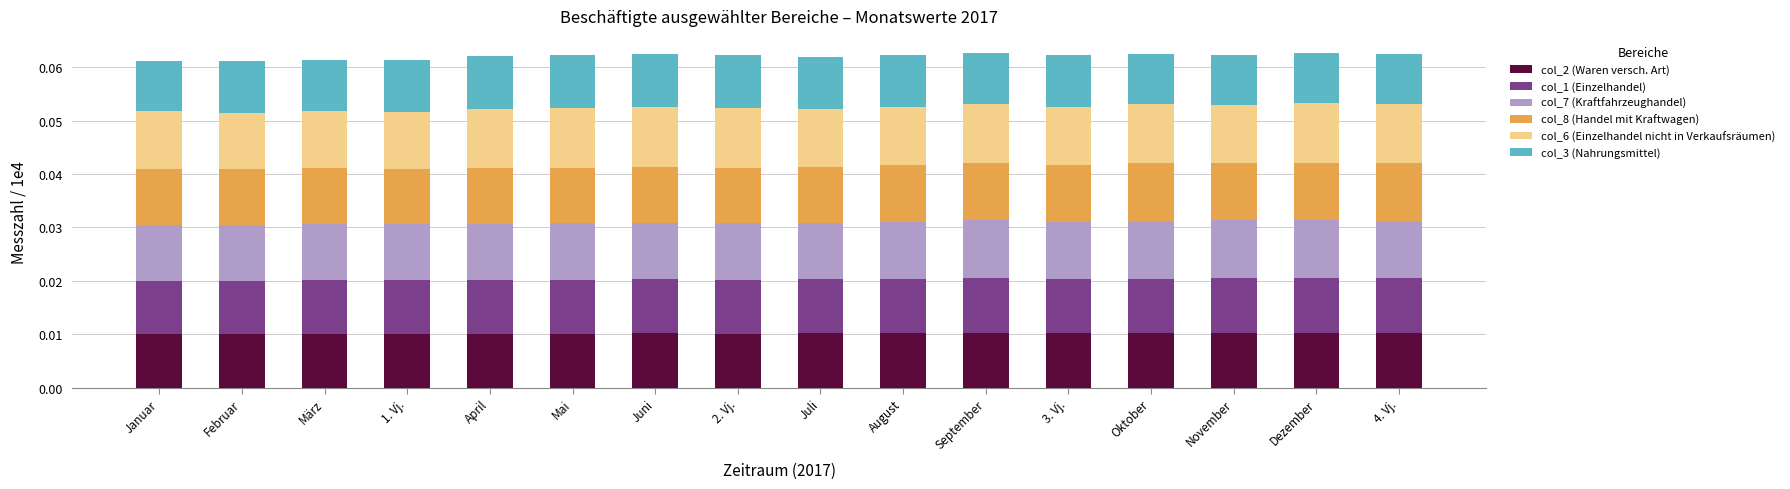

What are all the series names shown in the legend?

col_2 (Waren versch. Art), col_1 (Einzelhandel), col_7 (Kraftfahrzeughandel), col_8 (Handel mit Kraftwagen), col_6 (Einzelhandel nicht in Verkaufsräumen), col_3 (Nahrungsmittel)